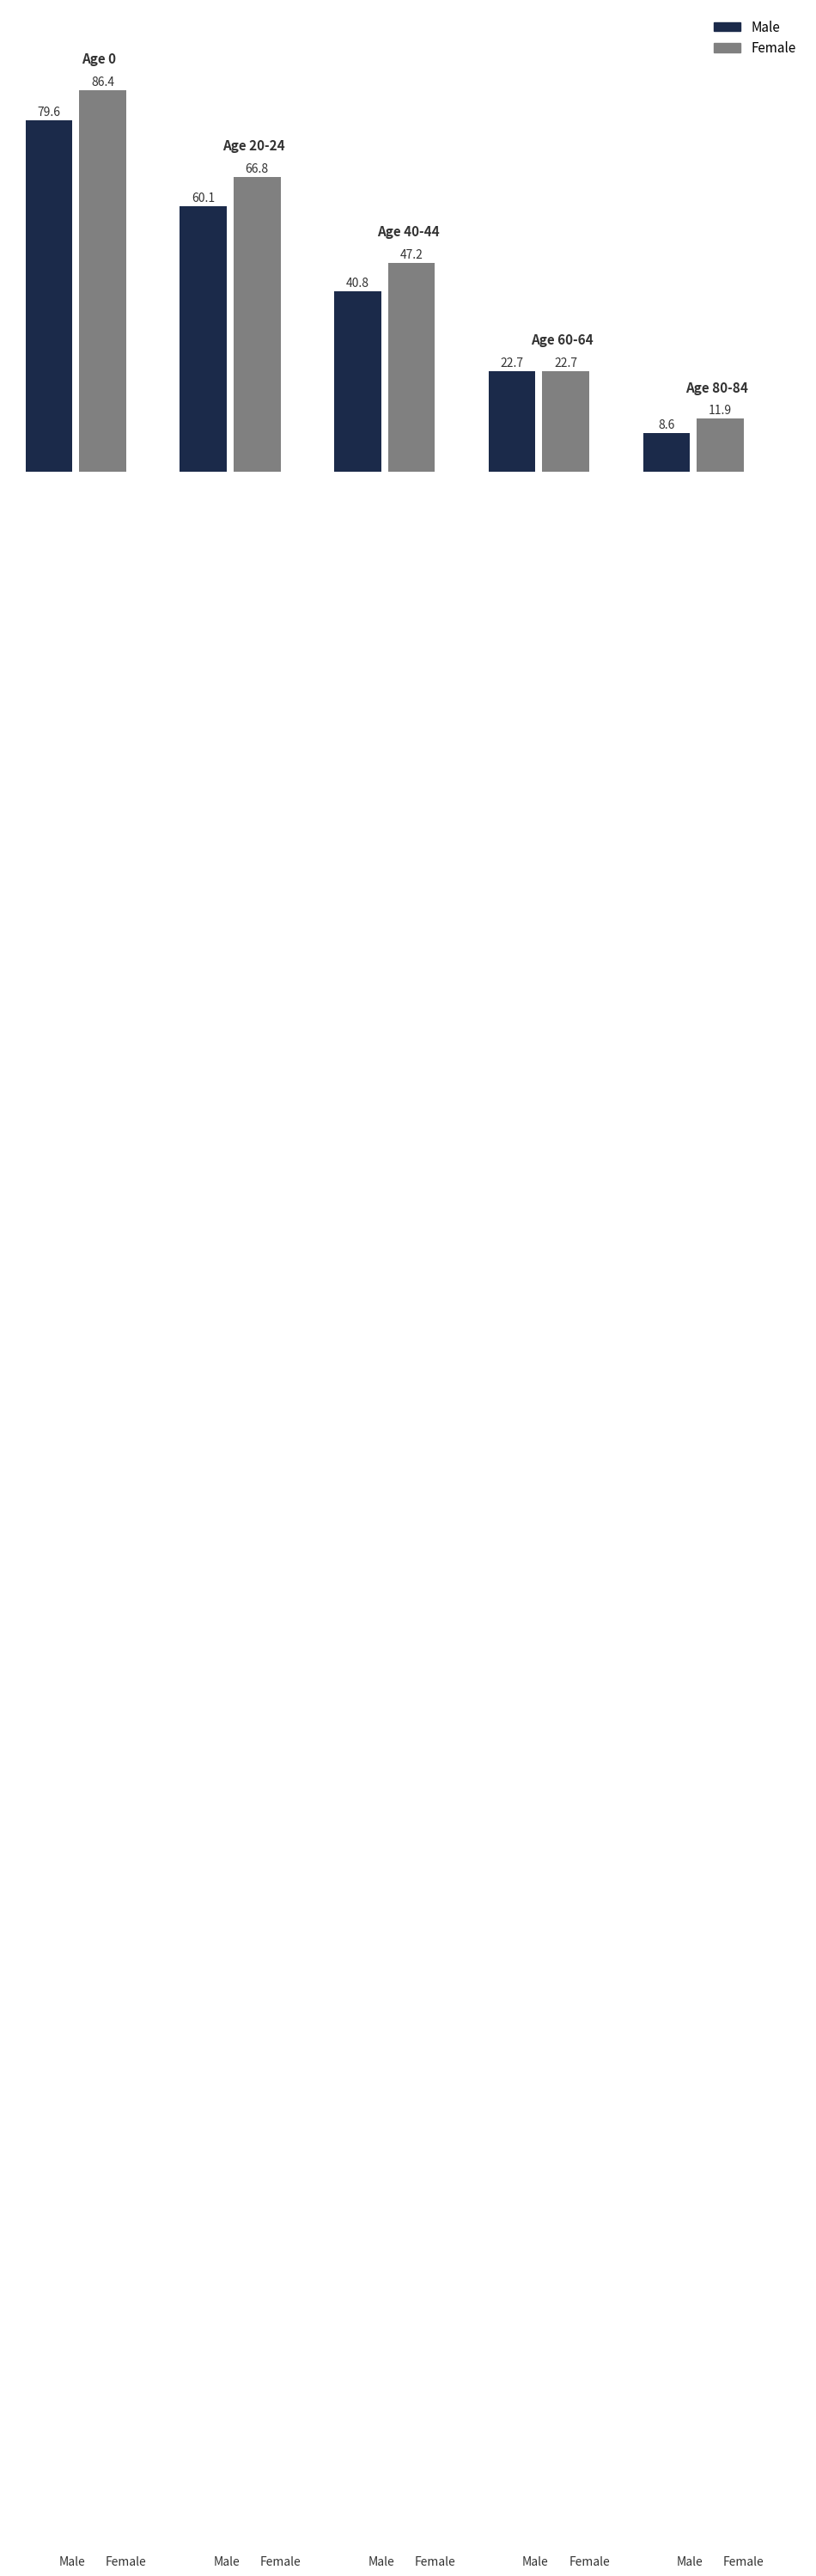

What is the difference between the maximum and second lowest values in the Female series?

63.7